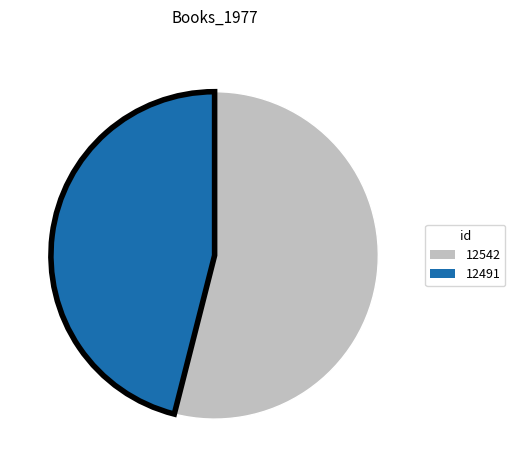

Rank the categories by value from highest to lowest.

12542, 12491